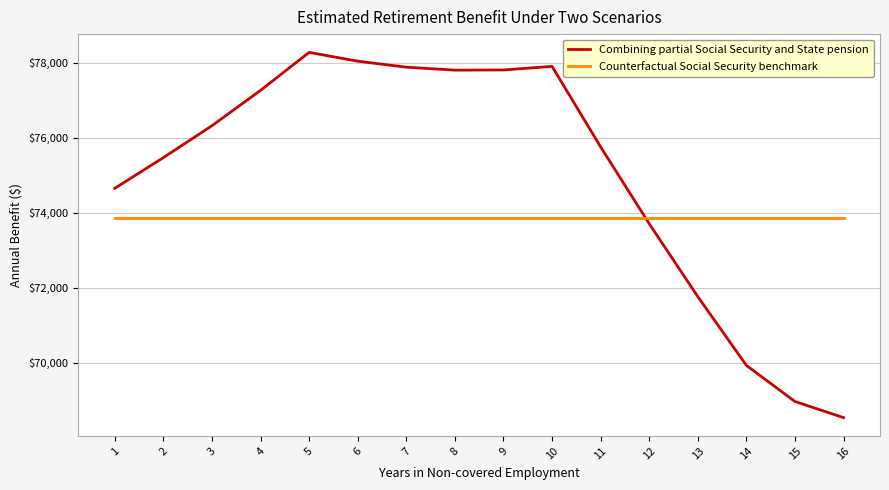

List the series in order of their peak value, lowest first.

Counterfactual Social Security benchmark, Combining partial Social Security and State pension